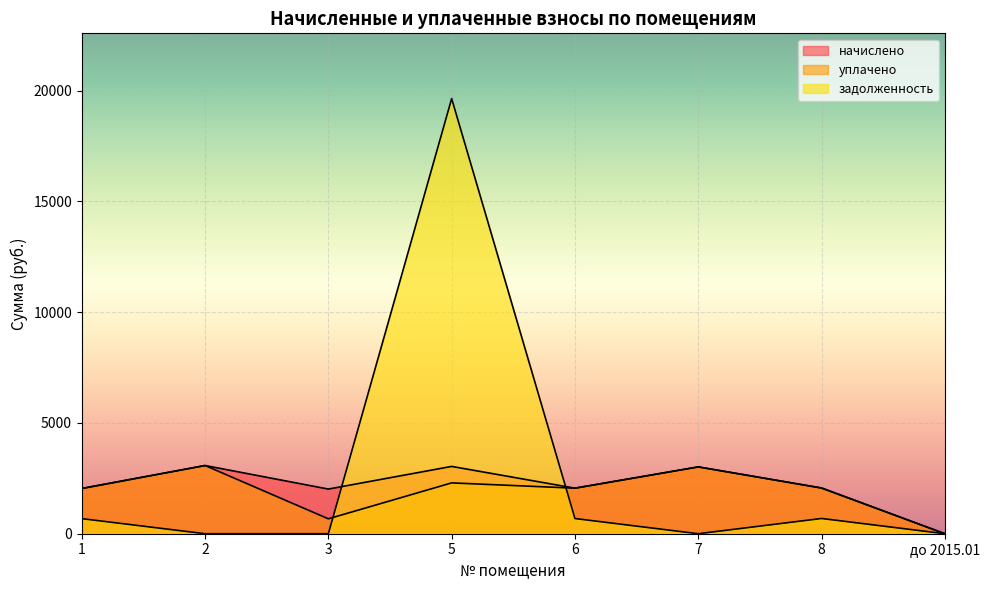

How many intersections are there between задолженность and начислено?

2